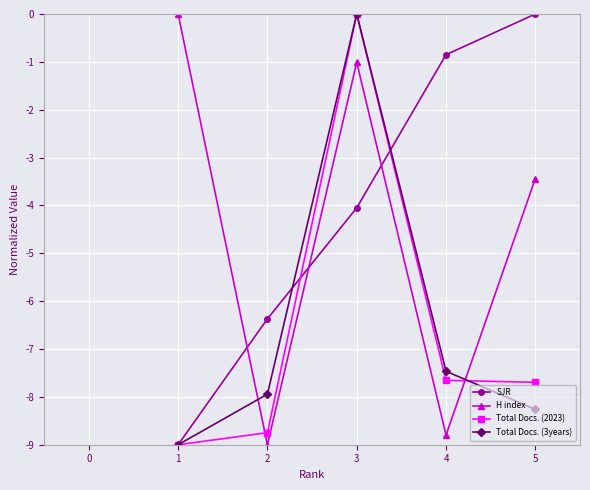

At which label does Total Docs. (2023) reach its peak?

3